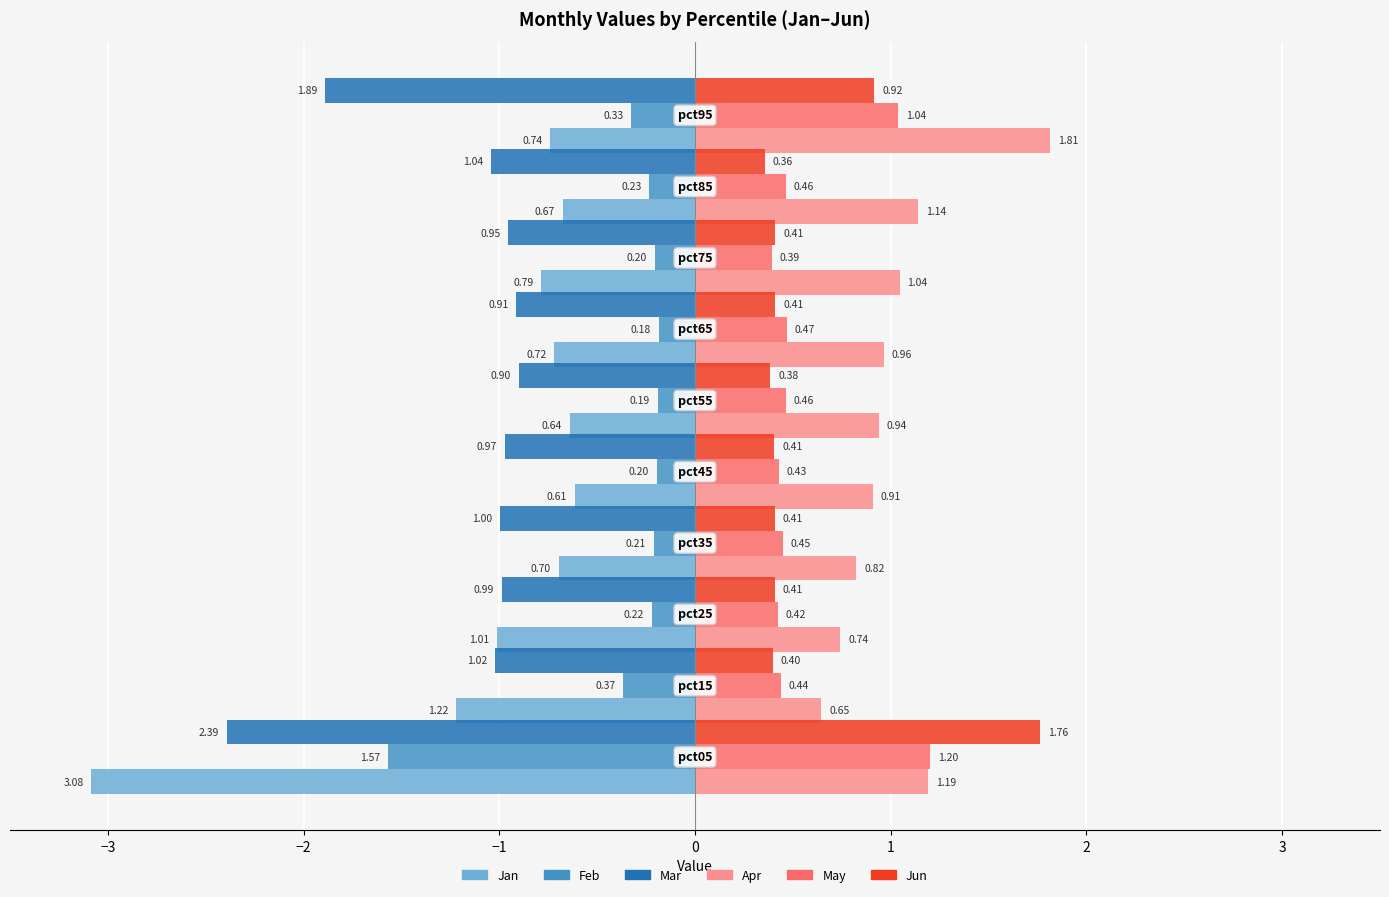

What is the difference between the maximum and minimum values in the Jan series?

2.5